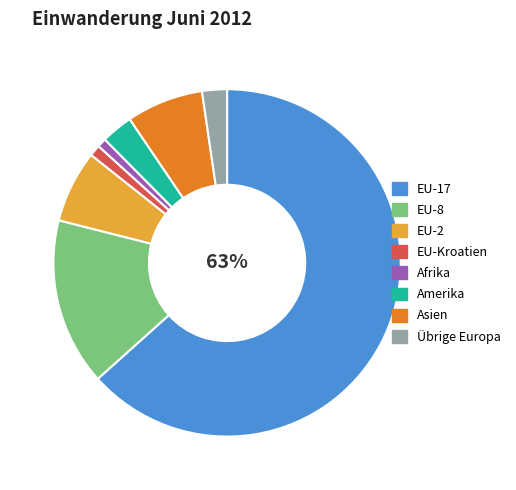

Which category has the biggest portion of the pie?

EU-17